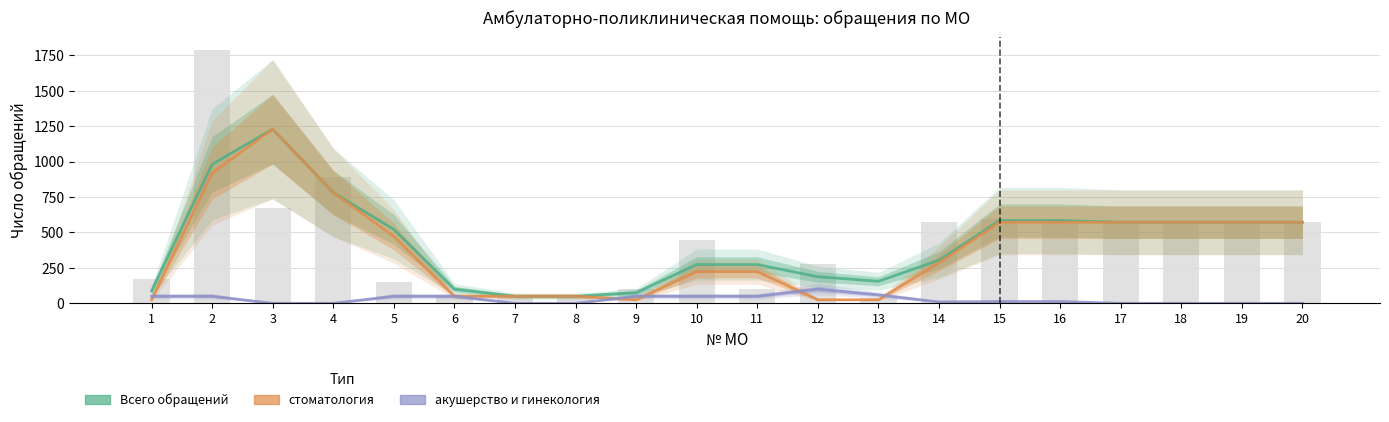

At which category is the sum across all series the highest?

3